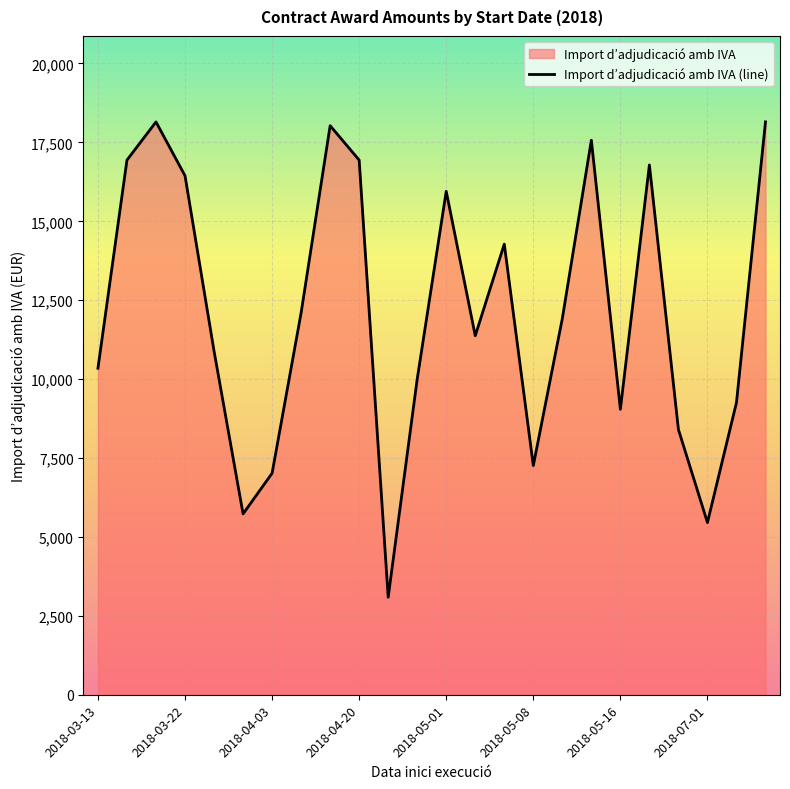

How many lines are shown in the chart?

1